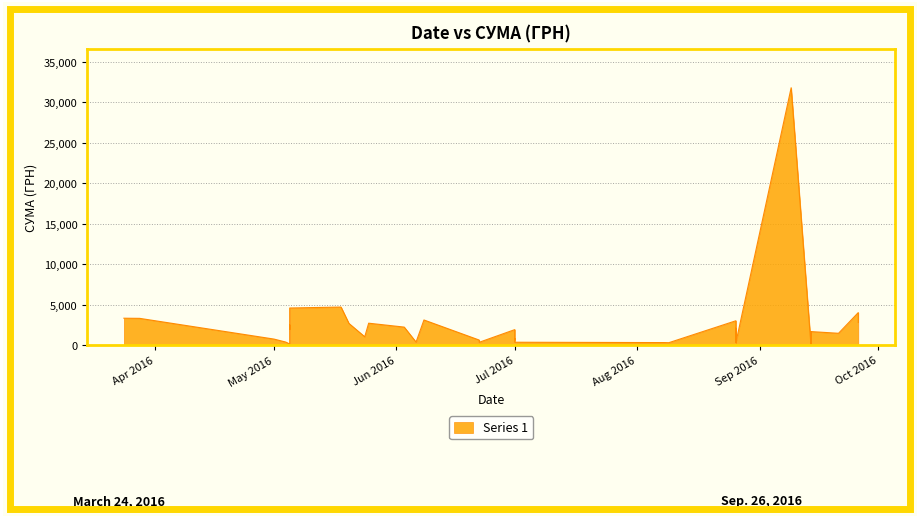

Count the number of values greater than 1663.

21